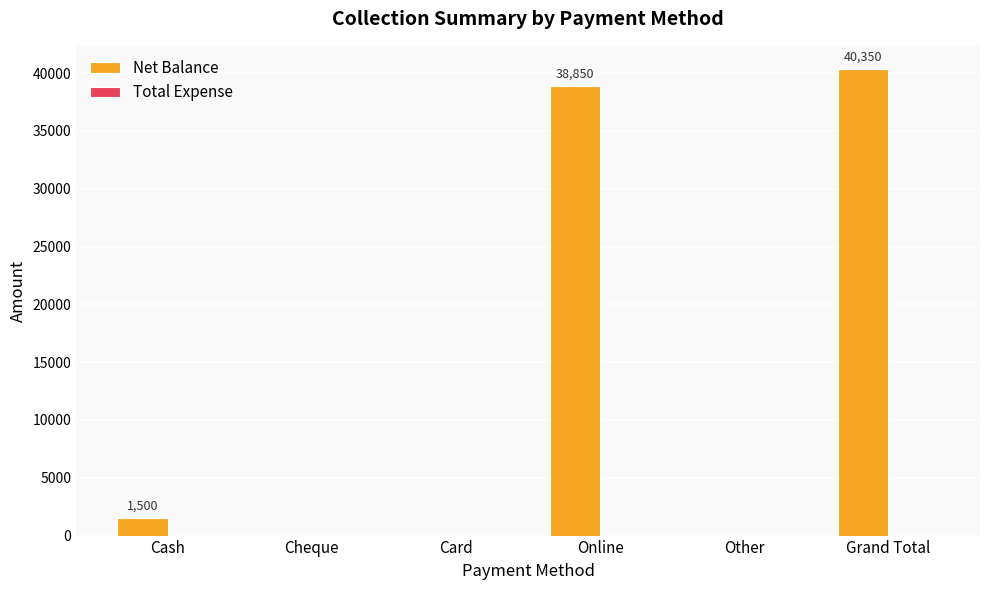

Between Cash and Cheque, which is larger?

Cash